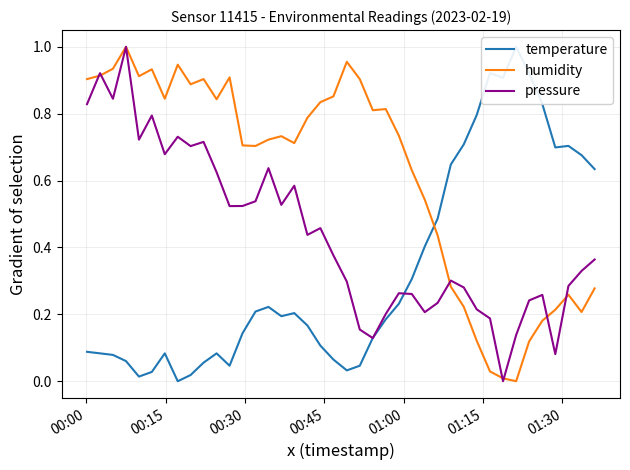

Is the value of pressure at 28 greater than the value of humidity at 24?

No